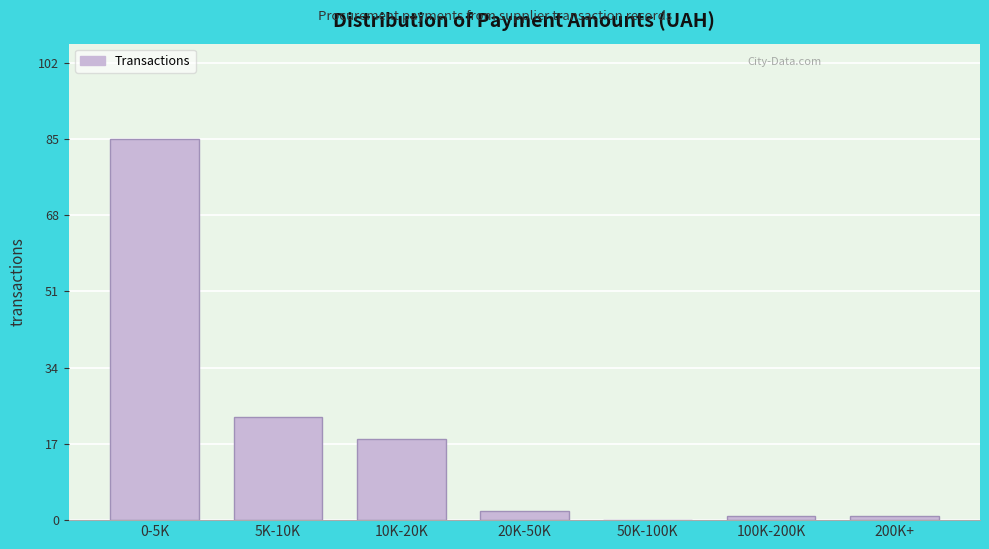

Reading right to left, what are all the values shown in this chart?

200K+=1	100K-200K=1	50K-100K=0	20K-50K=2	10K-20K=18	5K-10K=23	0-5K=85